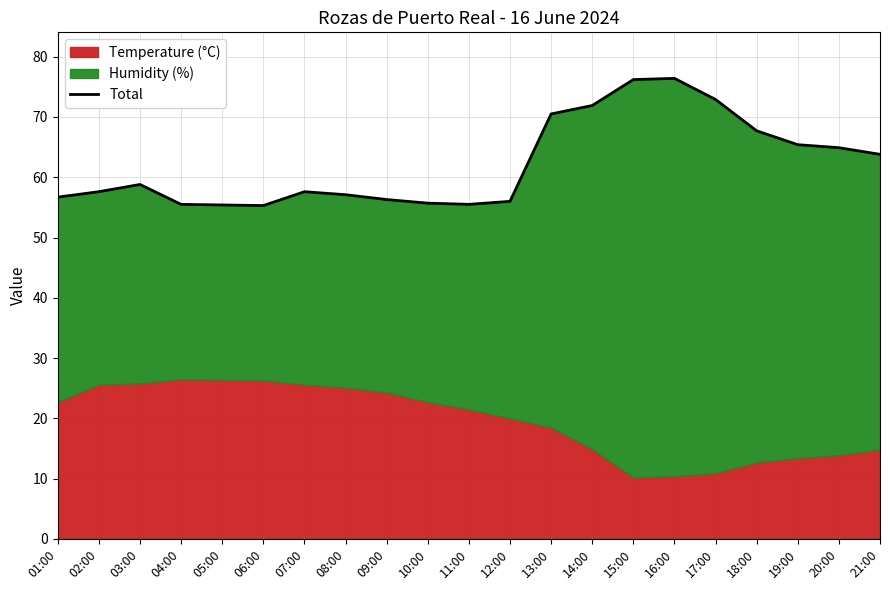

Approximately how many times larger is the value at 06:00 compared to 04:00?

1.0